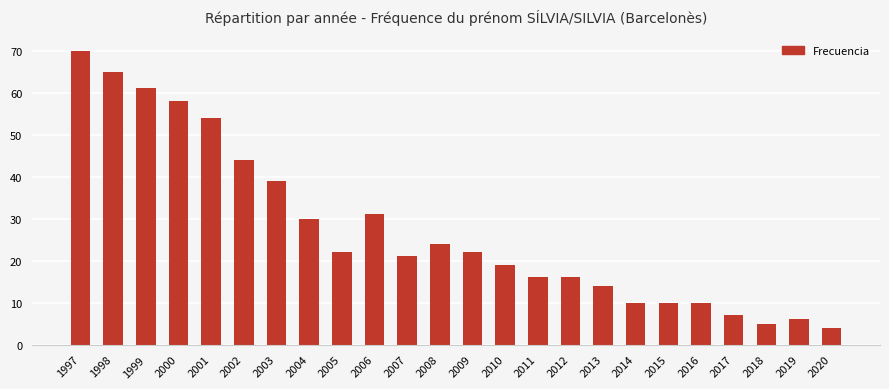

Are the bars grouped side by side (vs. stacked)?

No